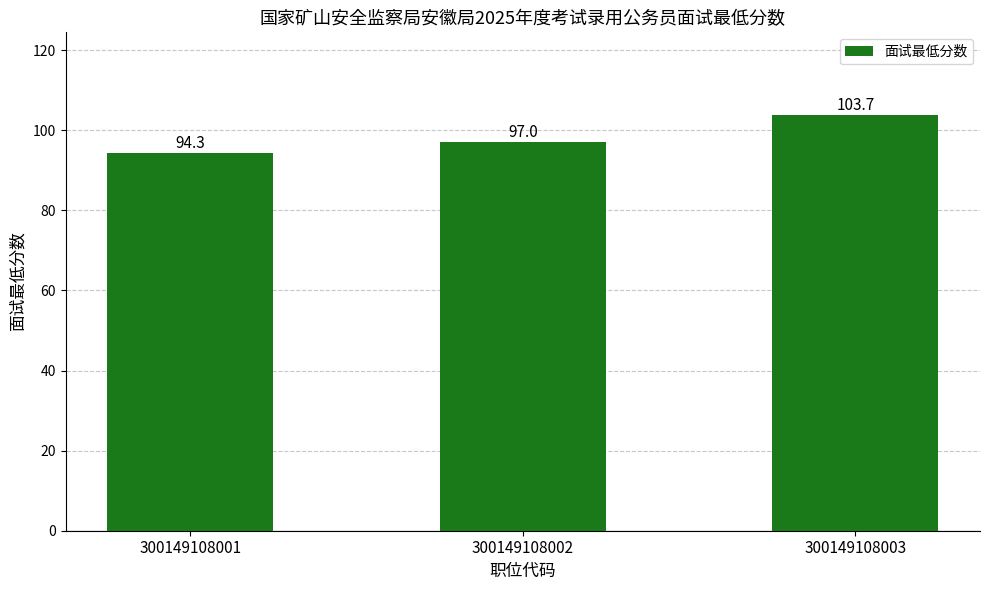

Is it true that the value at 300149108001 is 94.3?

True